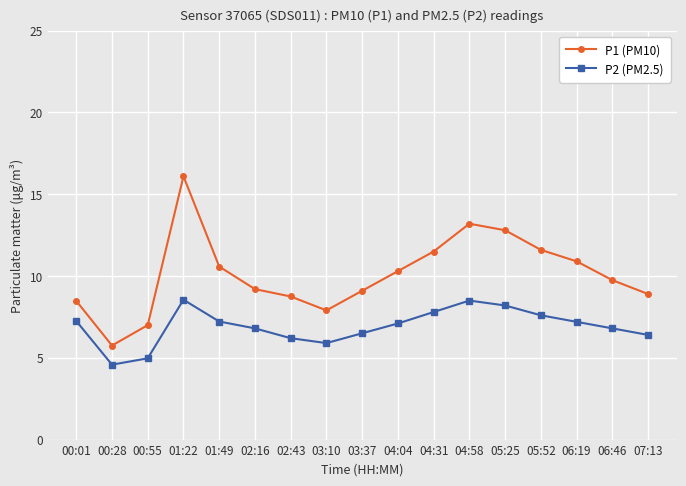

At which category is the sum across all series the highest?

01:22